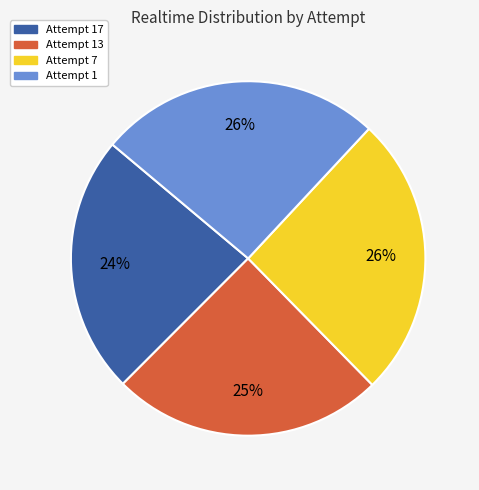

Does Attempt 17 account for over 50% of the chart?

No